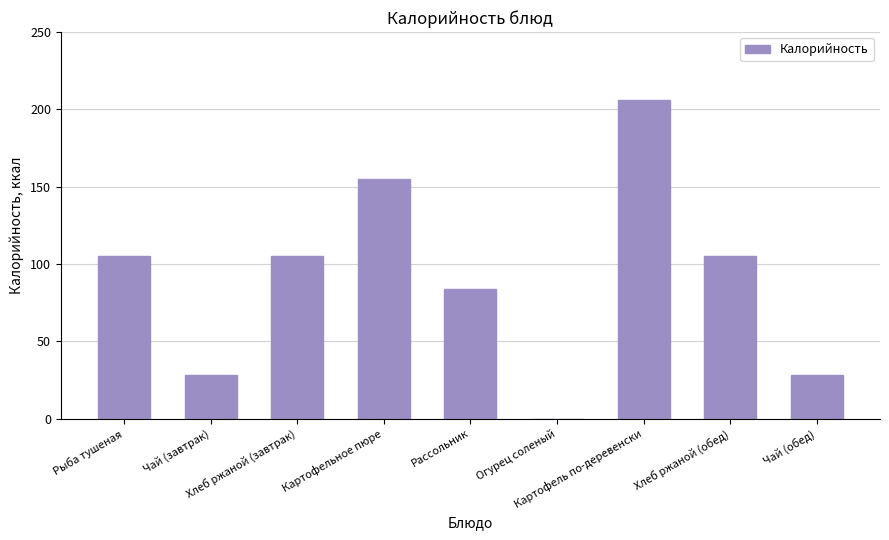

How many positive values are there?

8